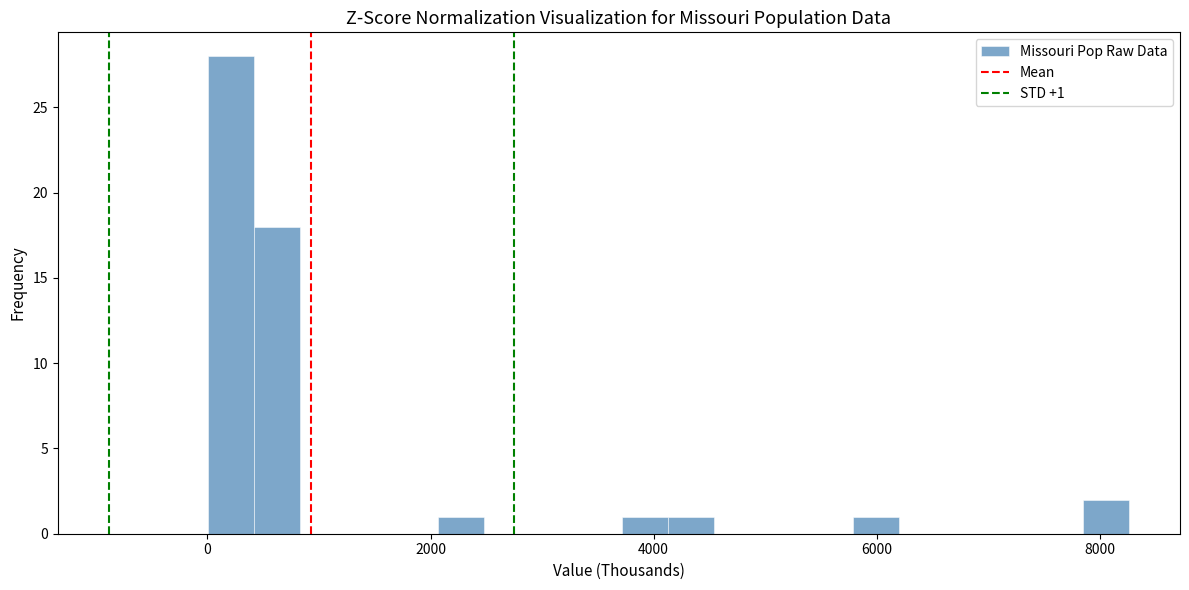

Around what value on the x-axis is the tallest bar? Give the approximate position of its centre, as read against the axis.

200